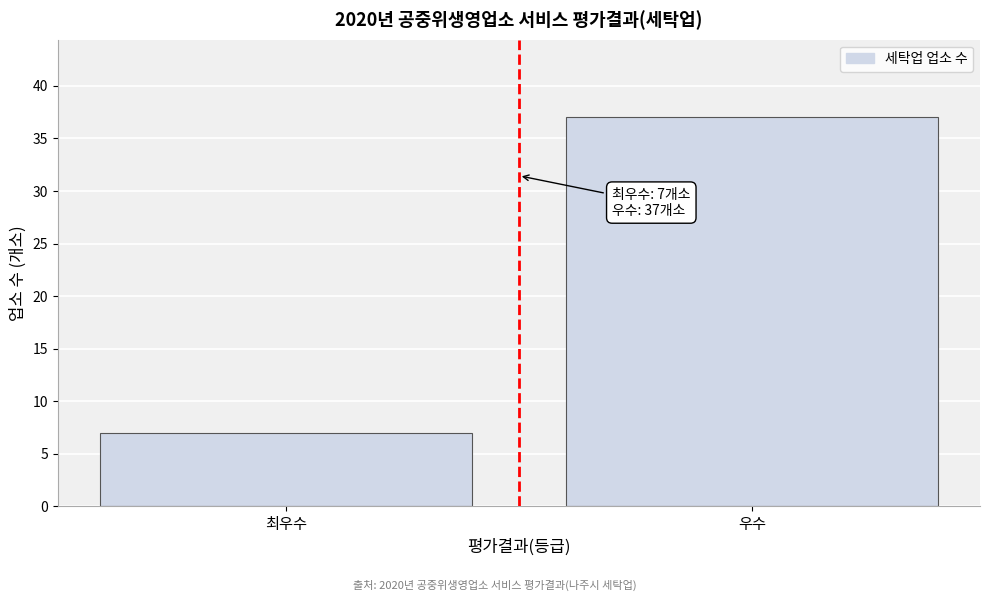

Reading right to left, extract all data points from this chart.

37	7